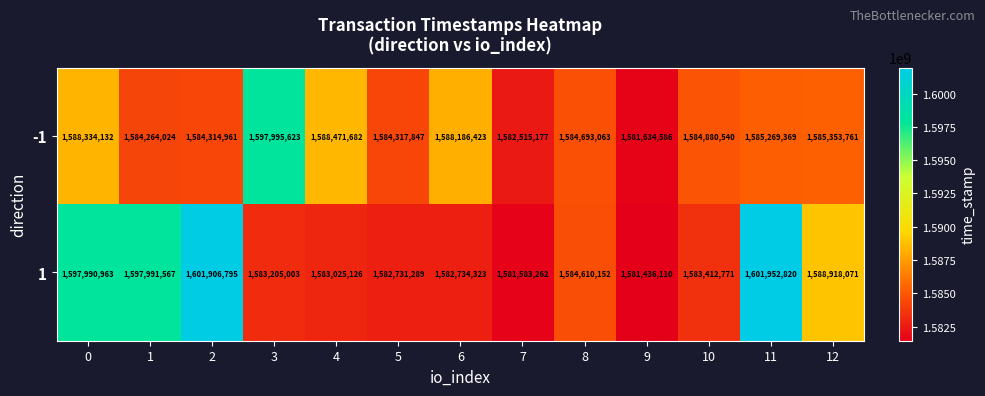

Reading left to right, list all the values displayed in this chart.

-1: 1588334132	1584264024	1584314961	1597995623	1588471682	1584317847	1588186423	1582515177	1584693063	1581634586	1584880540	1585269369	1585353761
1: 1597990963	1597991567	1601906795	1583205003	1583025126	1582731289	1582734323	1581583262	1584610152	1581436110	1583412771	1601952820	1588918071